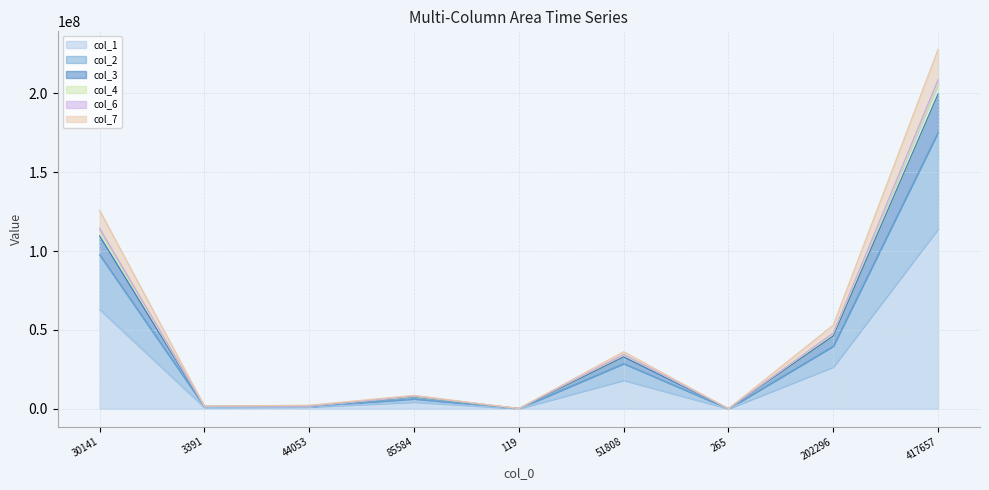

True or false: col_4 and col_1 cross at least once.

False